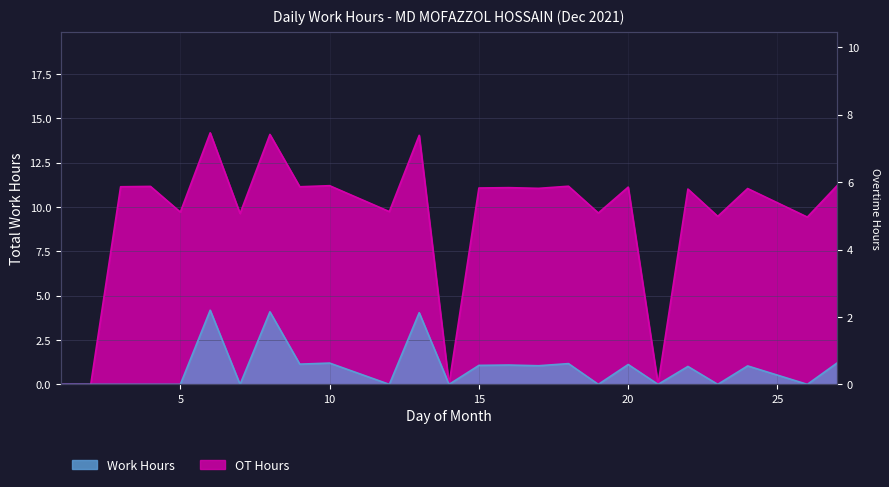

Between 10 and 6, which is larger?

6